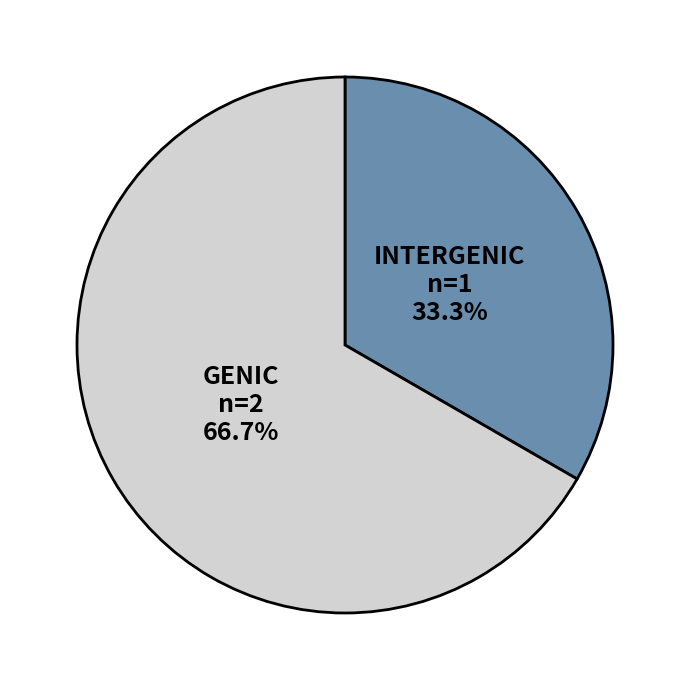

What is the ratio of the value at INTERGENIC to the value at GENIC?

0.5